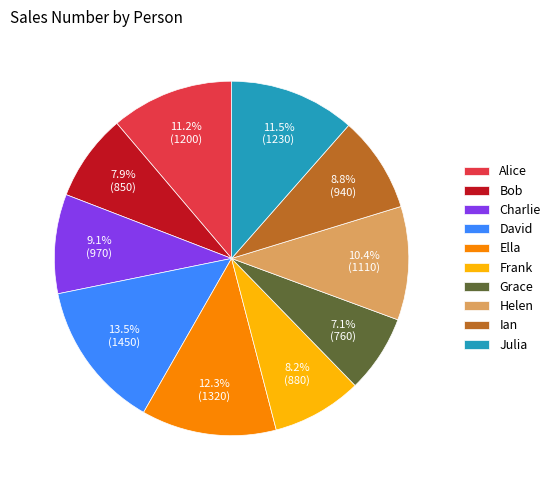

Does Charlie account for over 50% of the chart?

No